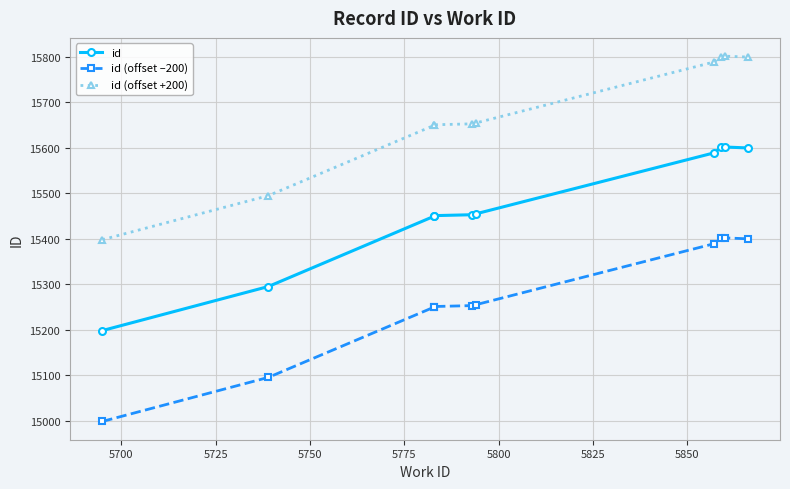

Which series has the largest range (max minus min)?

id